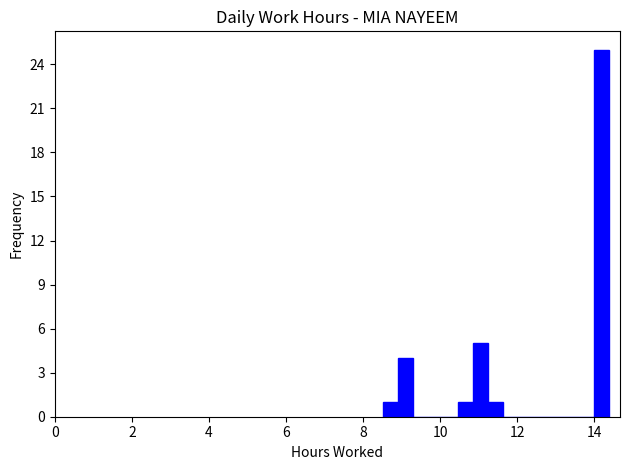

Read against the x-axis, roughly where is the centre of the tallest bar?

14.2